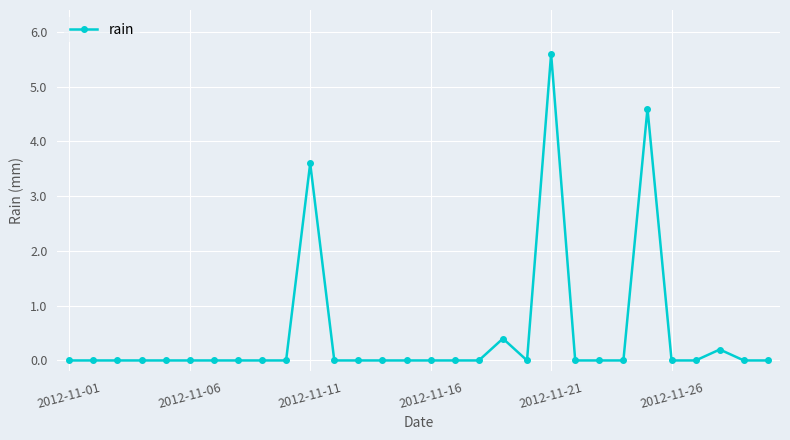

True or false: there are more than 0 points higher than both neighbors.

True